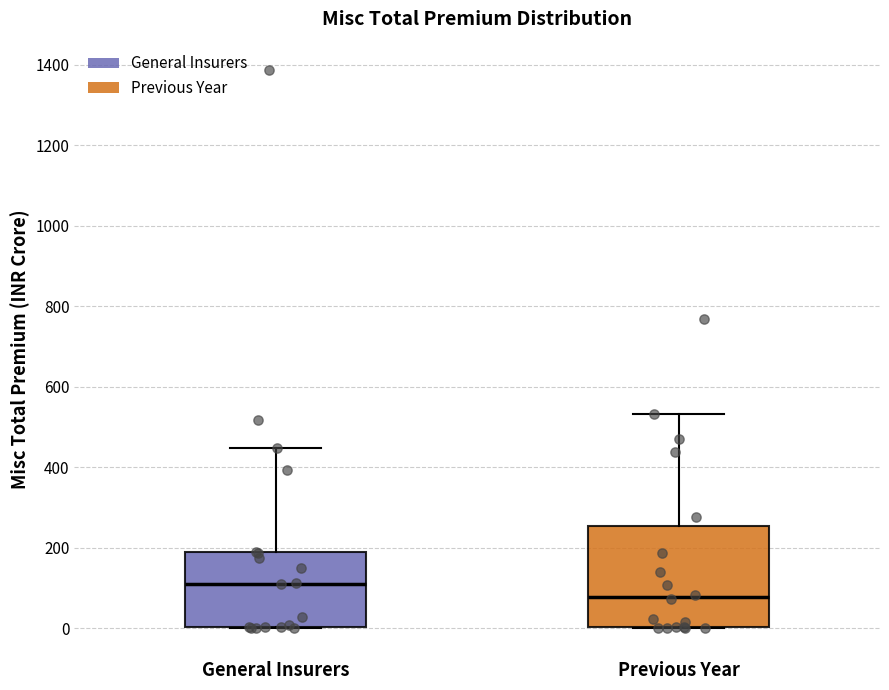

Where does the median line of the box for Previous Year sit on the y-axis? The values are not printed on the chart, so give them approximately, as read against the axis.

80